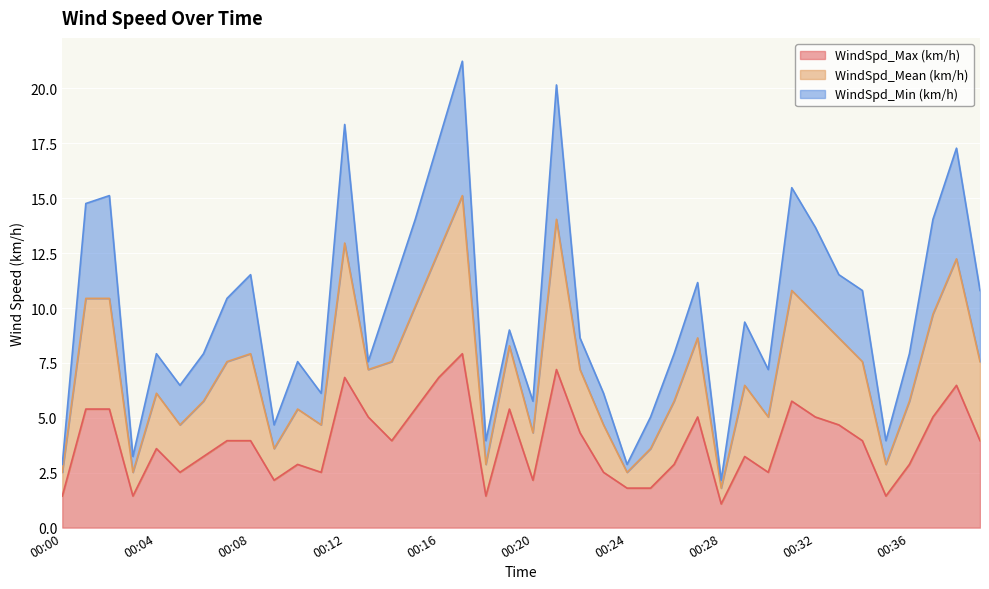

How many lines are shown in the chart?

3